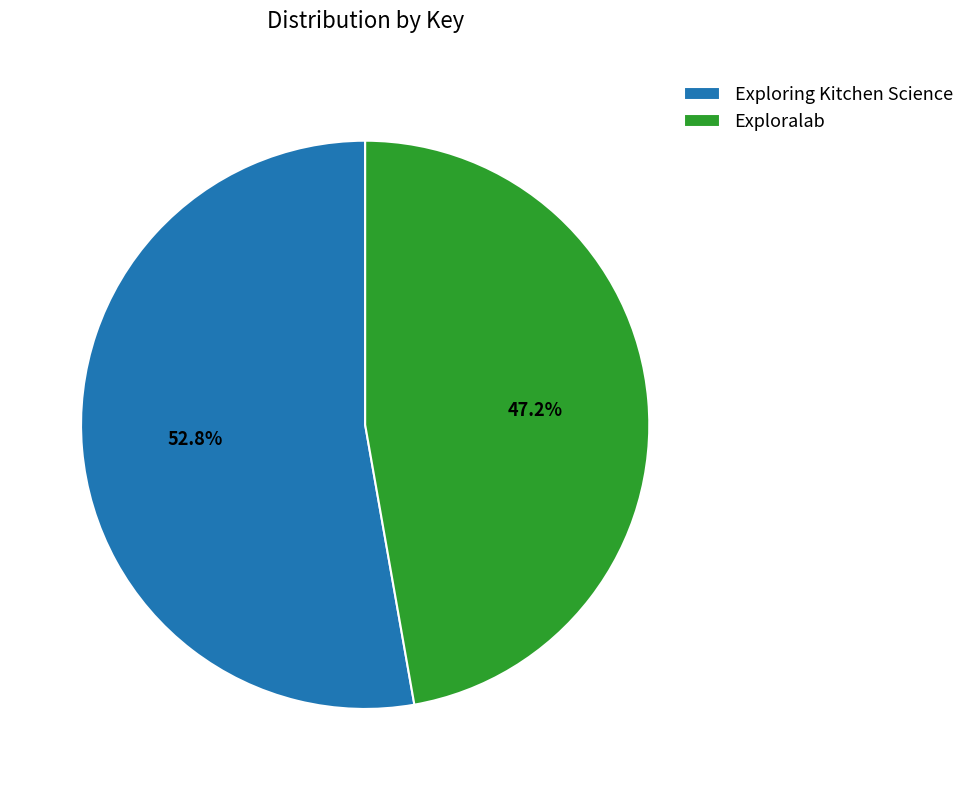

Which has a higher value, Exploring Kitchen Science or Exploralab?

Exploring Kitchen Science